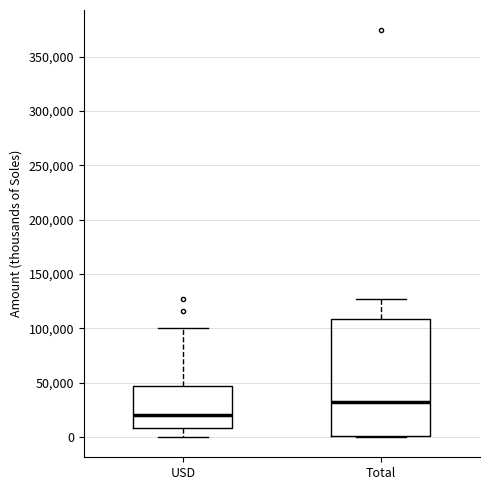

Reading left to right, read every box against the y-axis: the position of its median line, the range the box covers, and the ends of its whiskers. The values are not printed on the chart, so give them approximately, as read against the axis.

USD: median 20000, box 10000 to 45000, whiskers 0 to 100000
Total: median 30000, box 0 to 110000, whiskers 0 to 125000